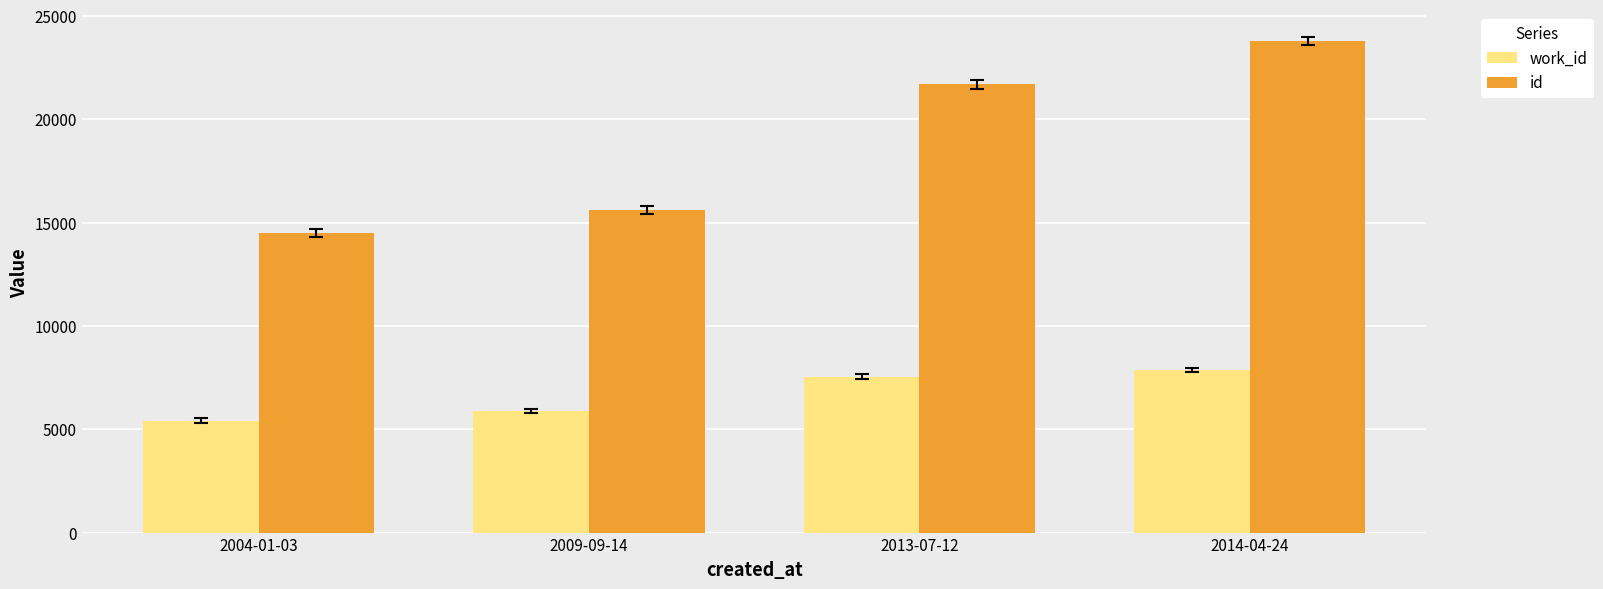

Reading left to right, list all the values displayed in this chart.

work_id: 5406	5871	7542	7870
id: 14501	15611	21701	23794